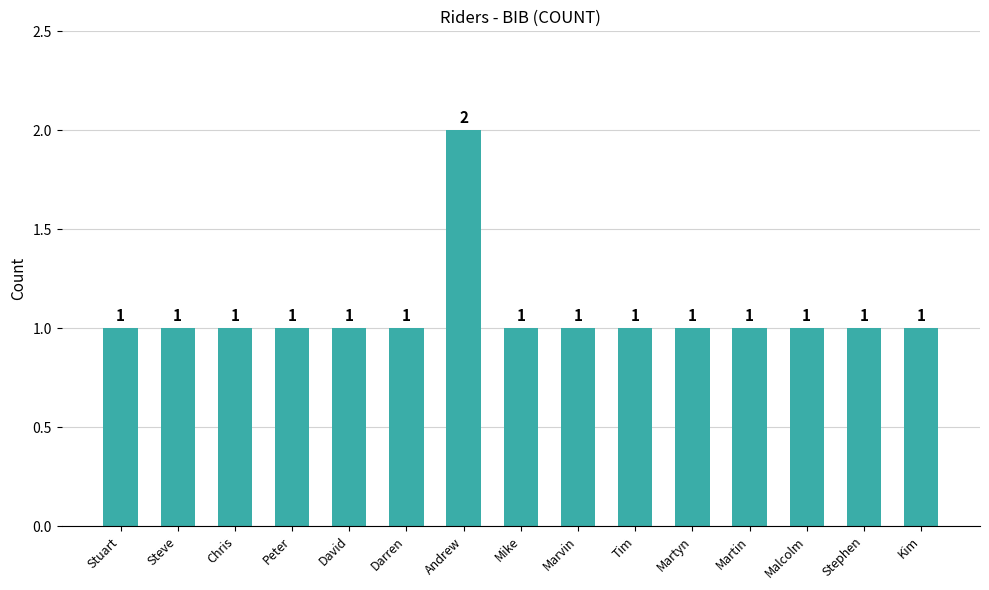

Count the values in the range 1 to 2.

15